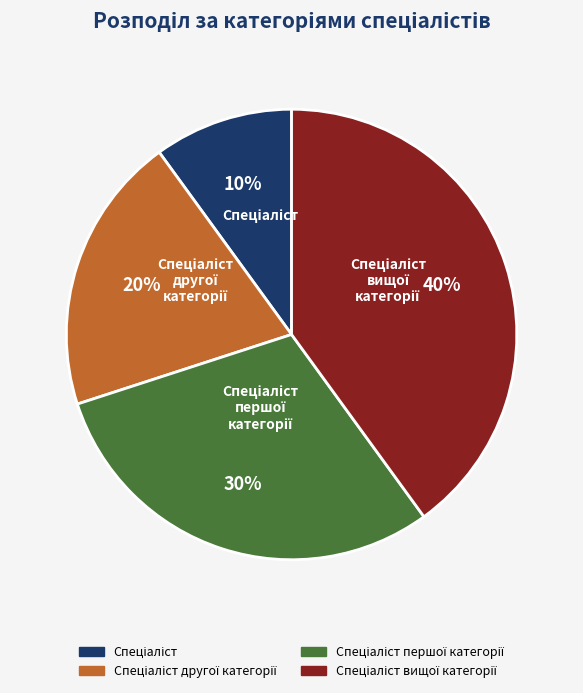

Does any single category account for the majority?

No